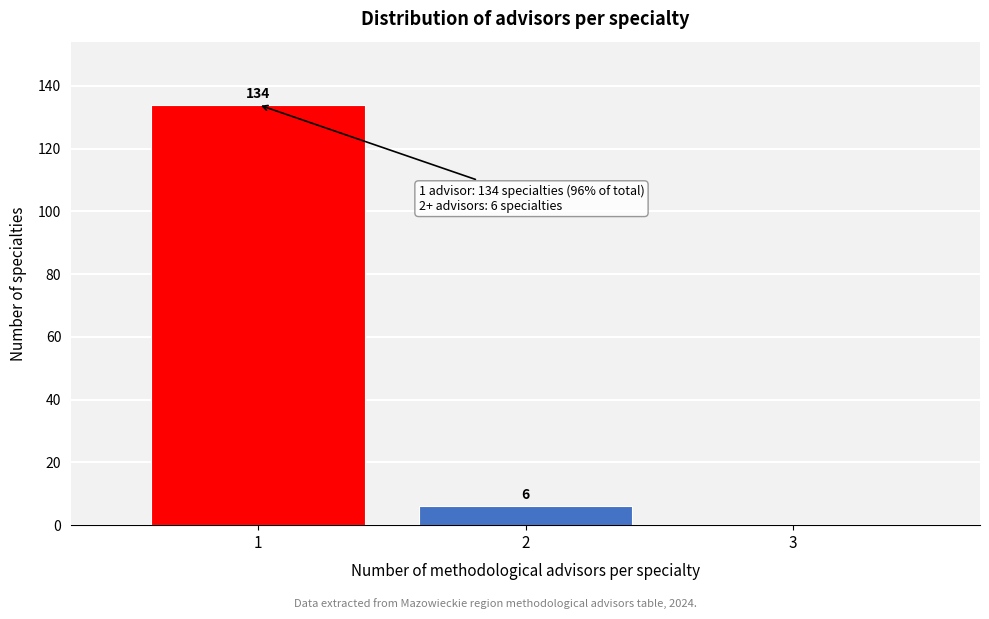

Reading left to right, transcribe all the data shown in this chart.

1=134	2=6	3=0